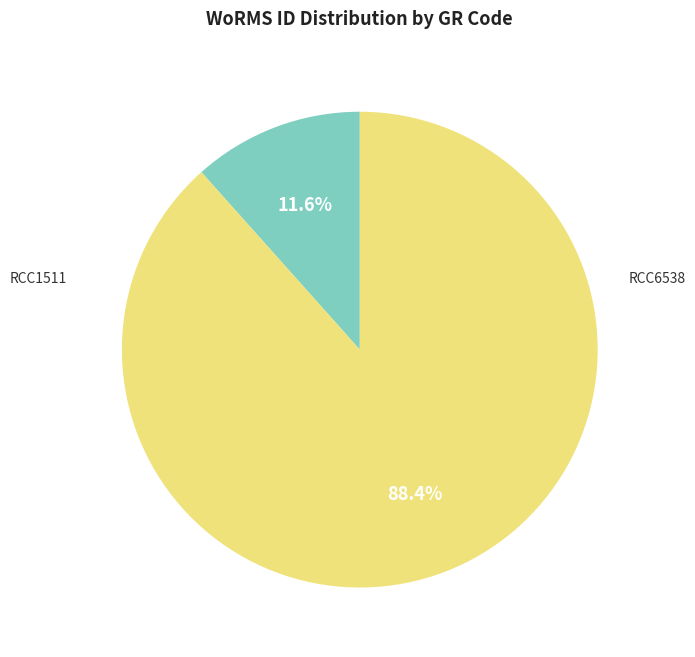

Does any single category account for the majority?

Yes